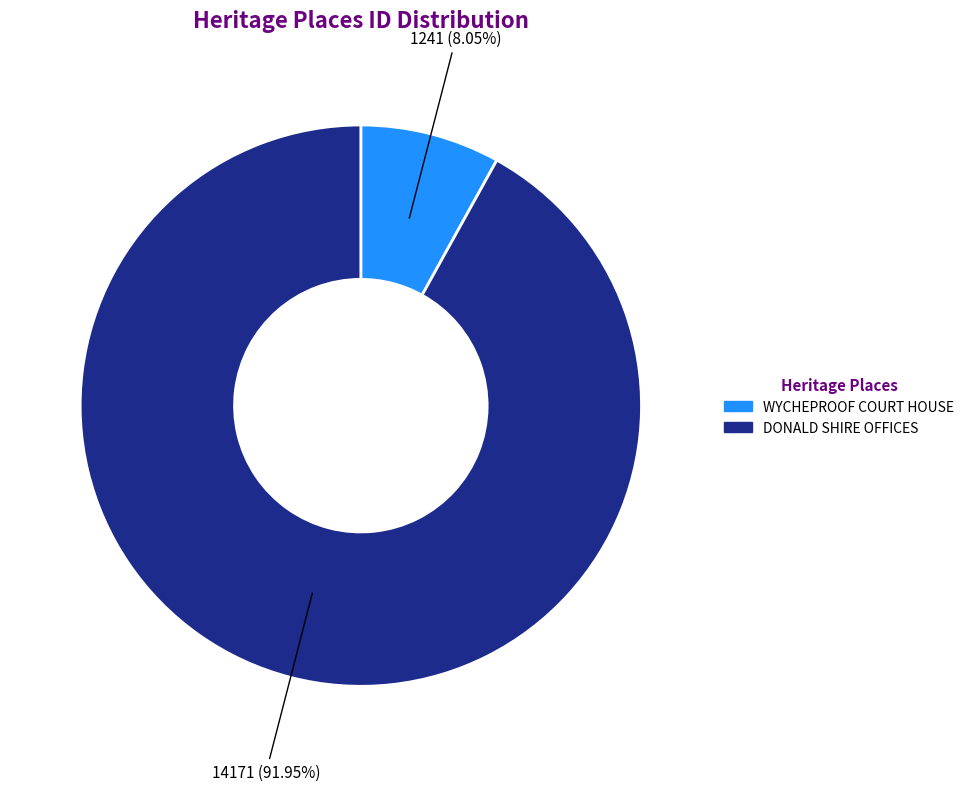

Combined, do WYCHEPROOF COURT HOUSE and DONALD SHIRE OFFICES account for over 50%?

Yes